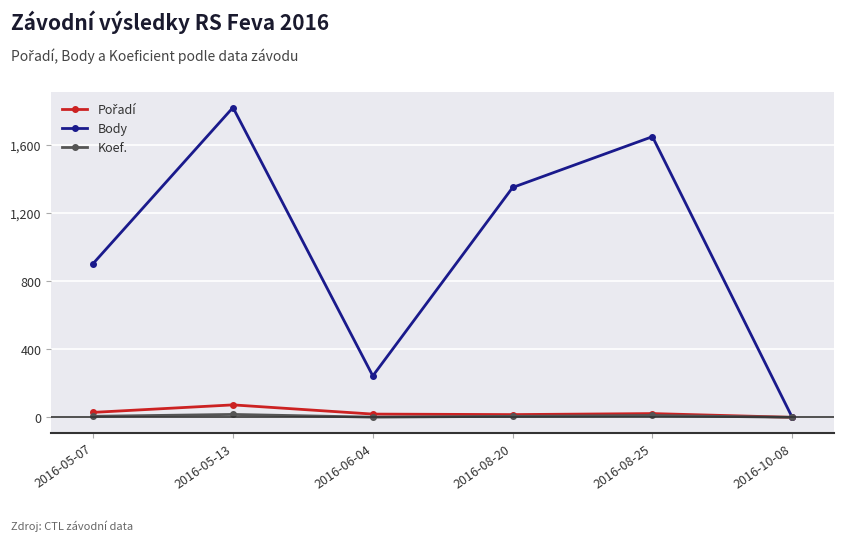

Between 2016-05-13 and 2016-06-04, which series saw the biggest shift?

Body